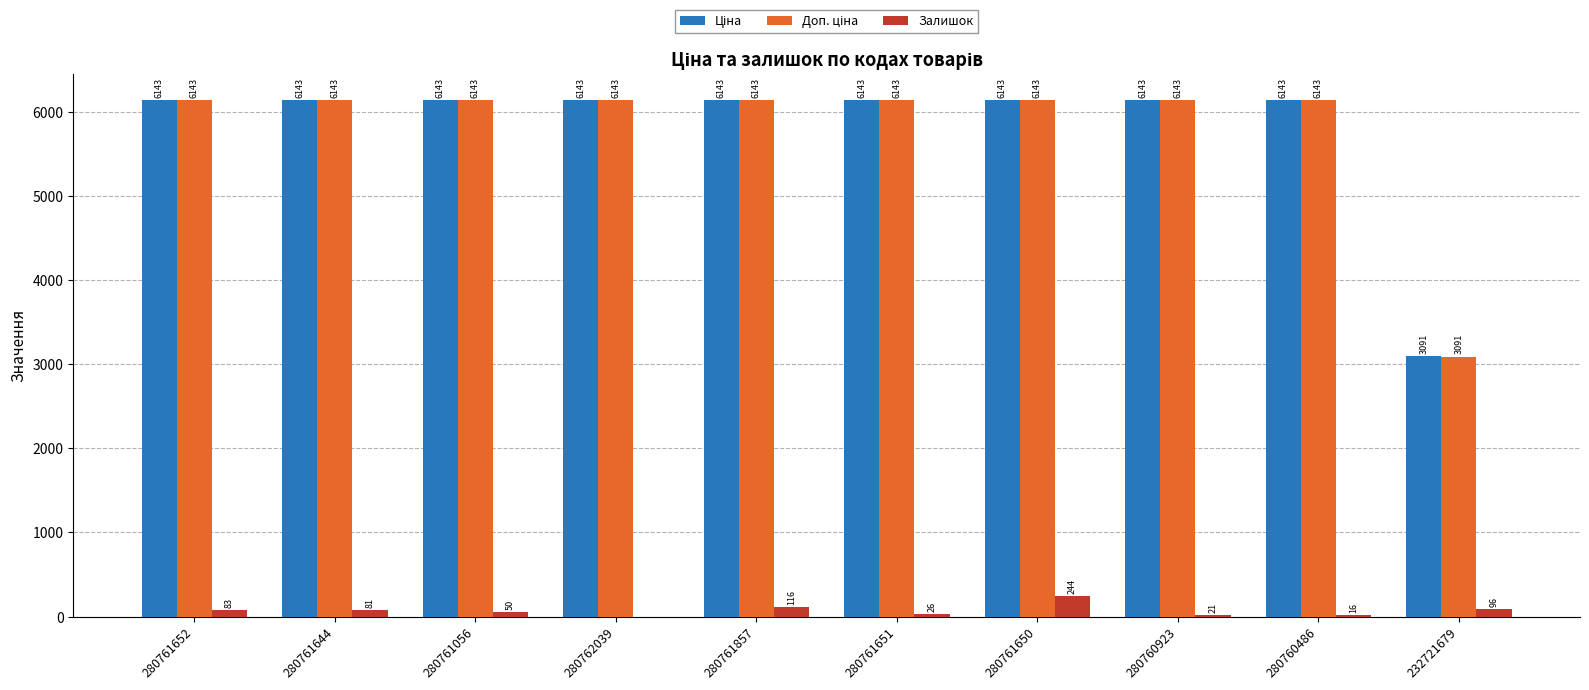

Between 280760923 and 280760486, which series saw the biggest shift?

Залишок